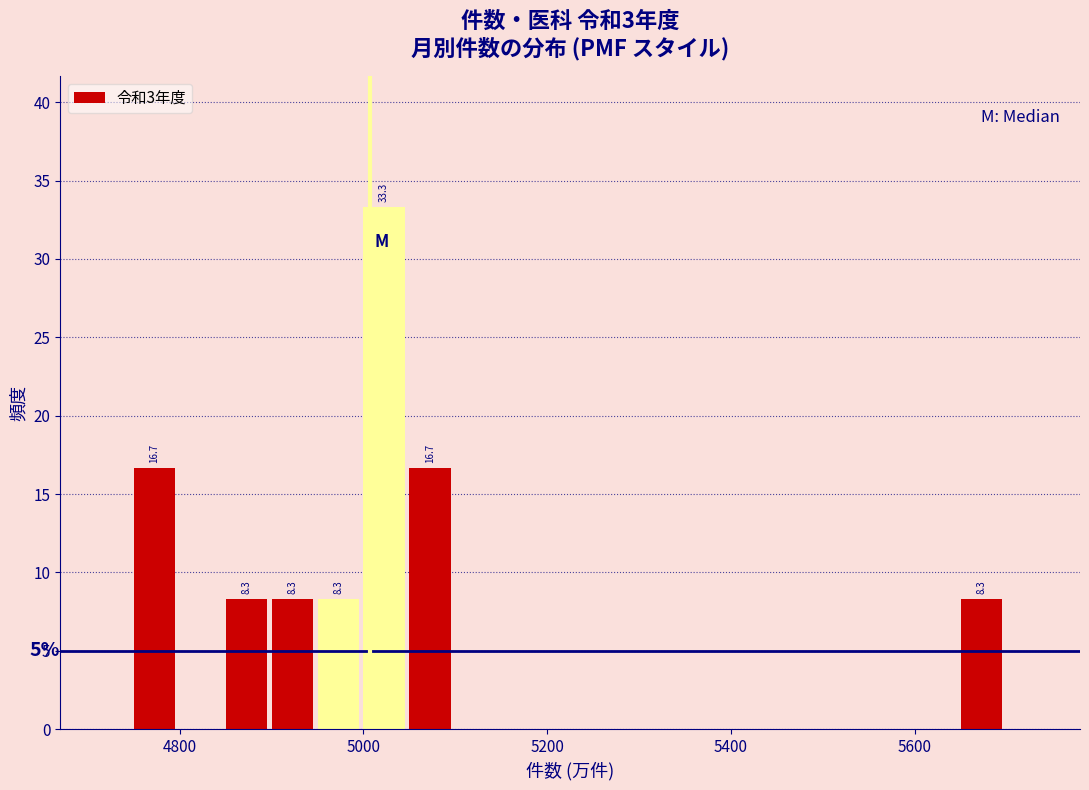

Read against the x-axis, roughly where is the centre of the tallest bar?

5020